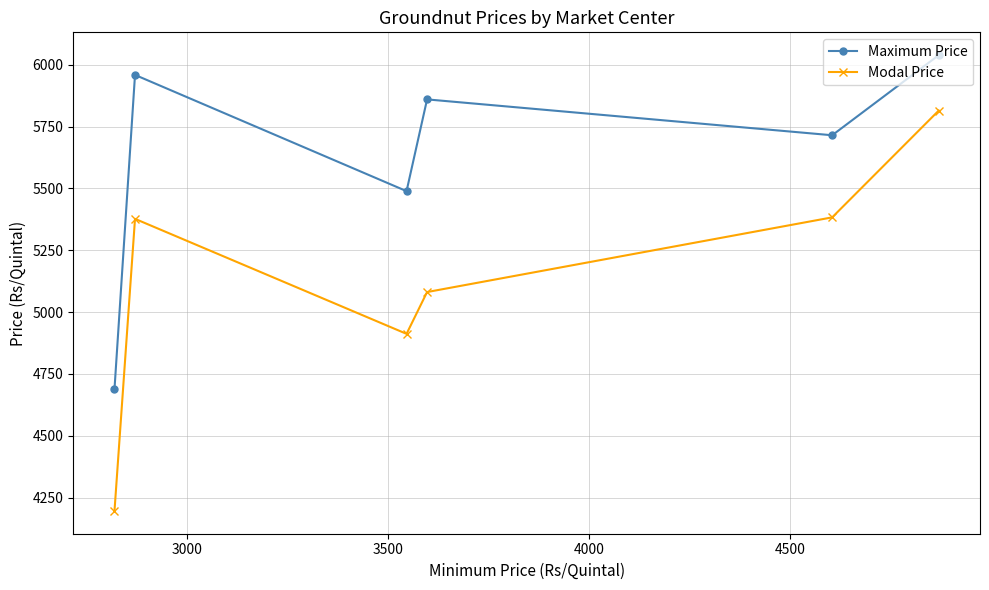

Which series has the widest spread of values?

Modal Price